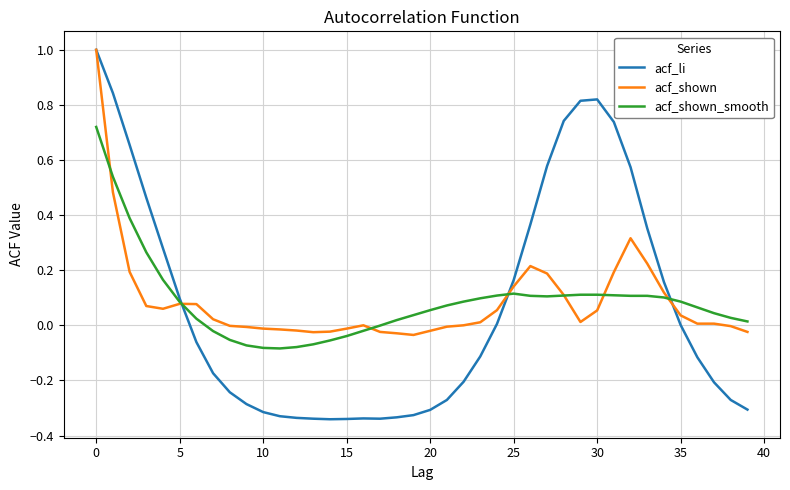

How many times do acf_li and acf_shown_smooth cross each other?

3